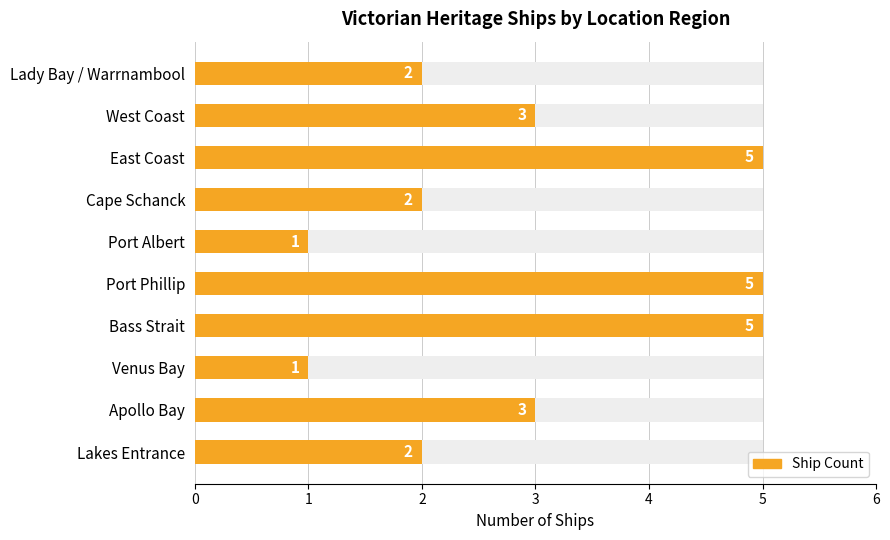

The value at Lady Bay / Warrnambool is 2. True or false?

True